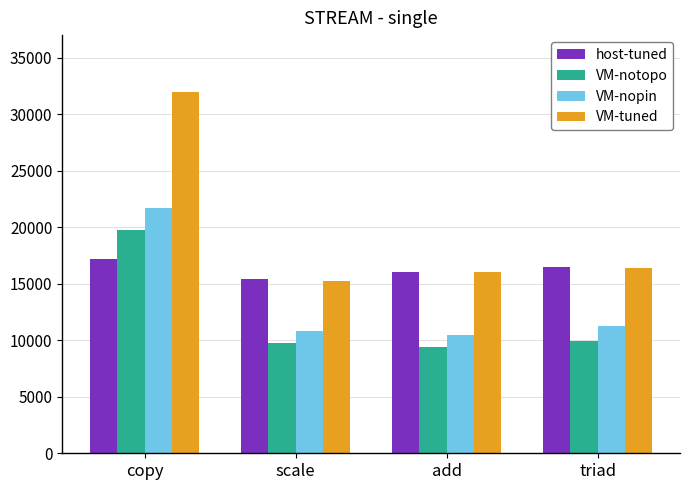

The host-tuned series shows 28288.5 at copy. True or false?

False